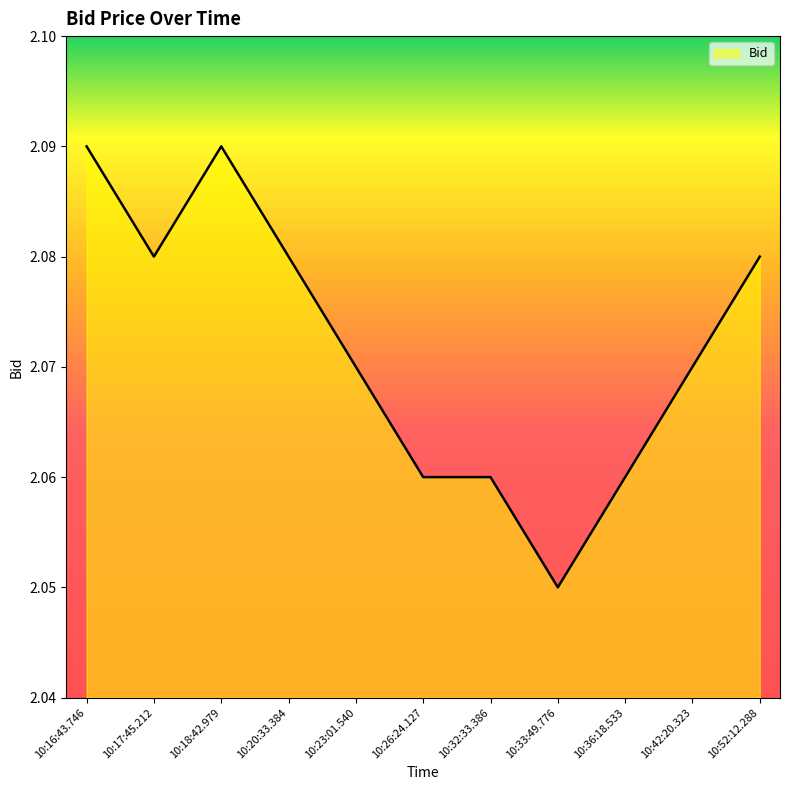

Count the number of categories in the chart.

11